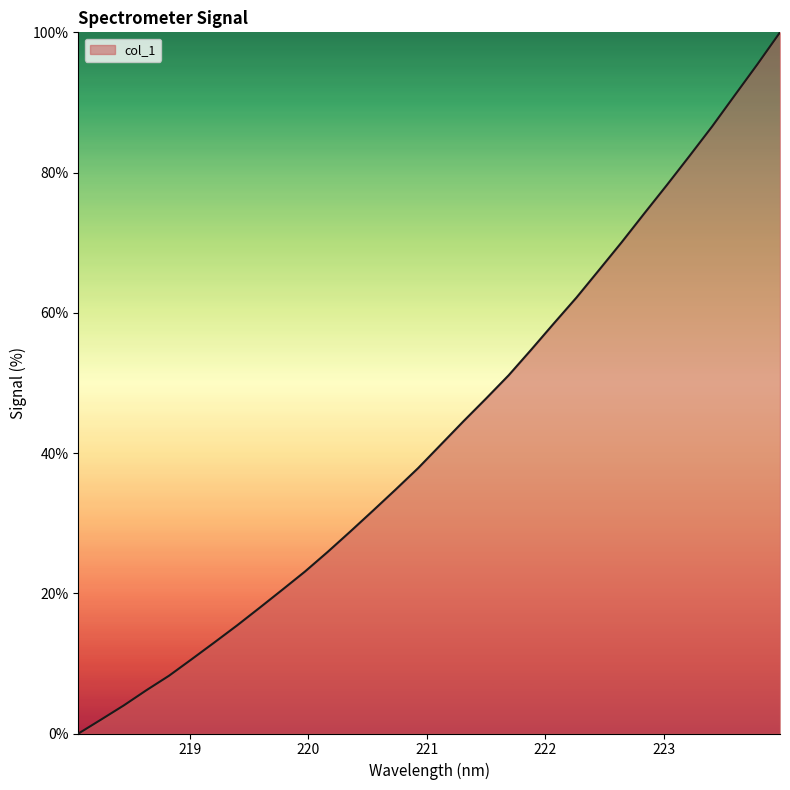

What is the maximum value shown in the chart?

100.0